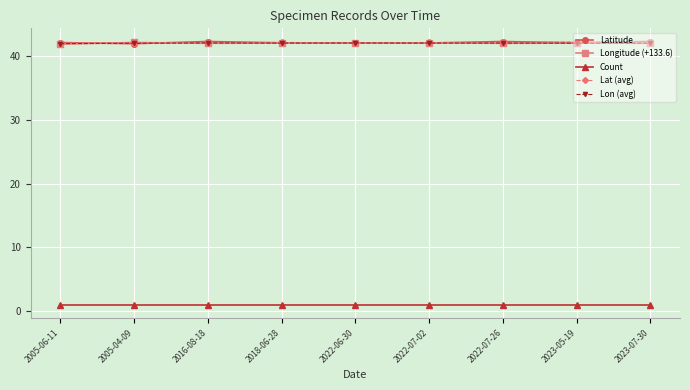

The value of Latitude at 2005-04-09 is 41.9. True or false?

True